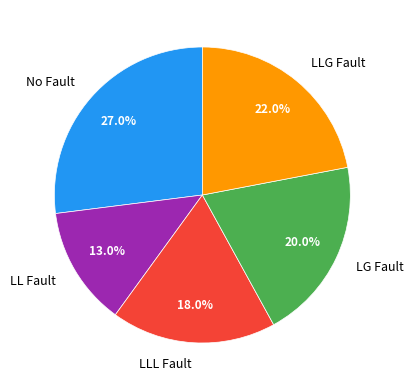

Rank the categories by value from lowest to highest.

LL Fault, LLL Fault, LG Fault, LLG Fault, No Fault